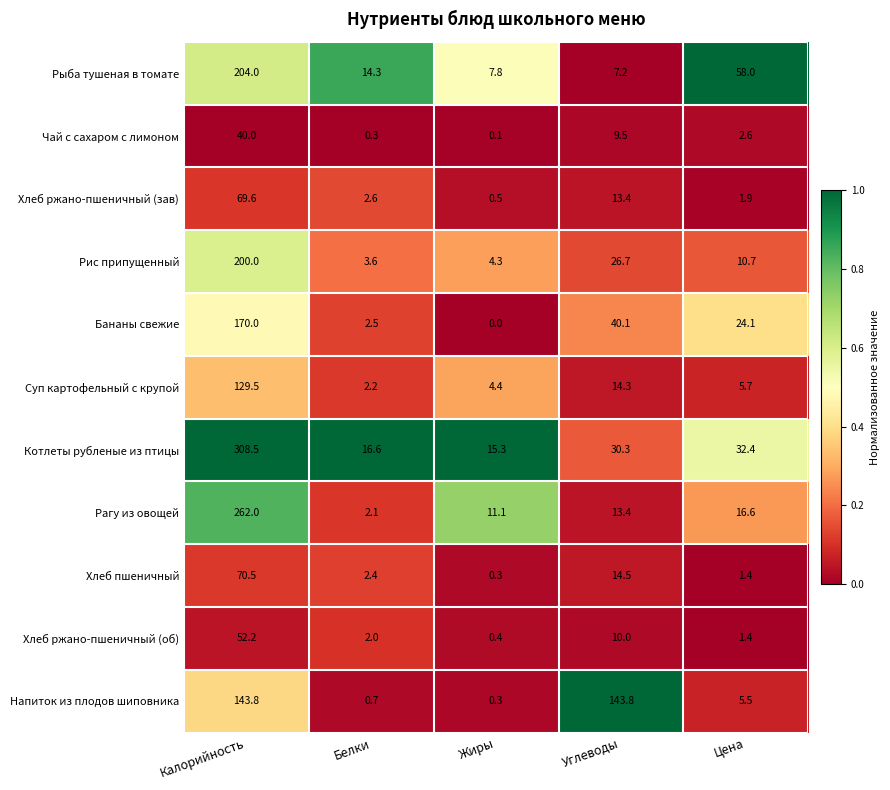

The Рагу из овощей series shows 2.5 at Жиры. True or false?

False